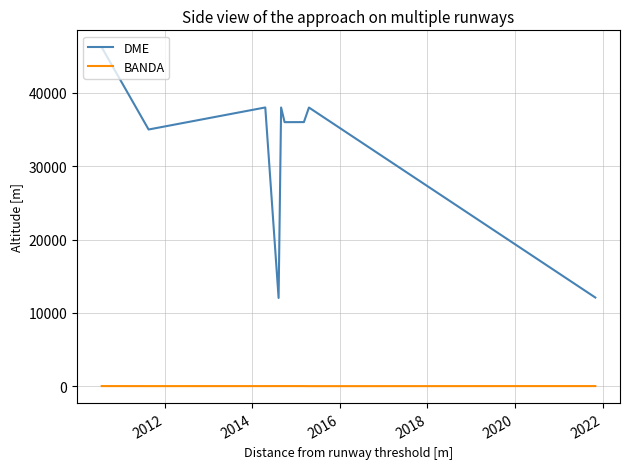

Does the chart display data point markers on the line(s)?

No